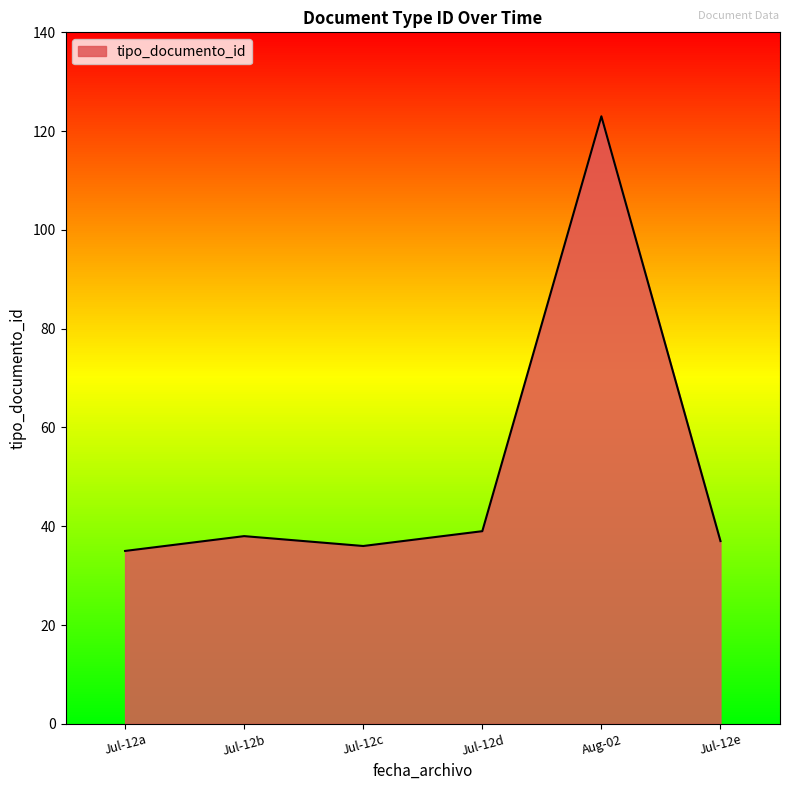

Reading left to right, extract all data points from this chart.

35	38	36	39	123	37